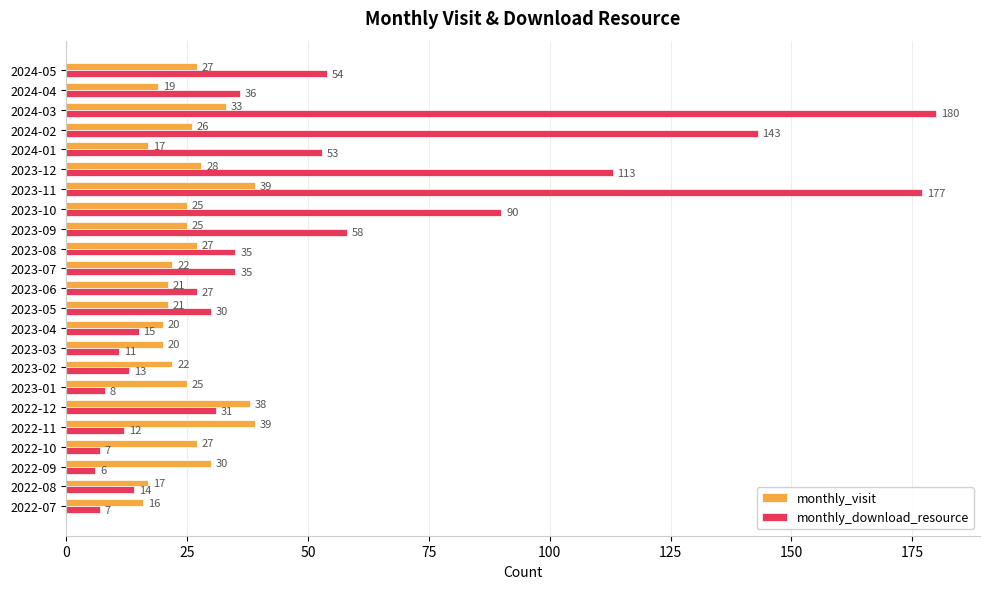

How many data points in monthly_visit are less than 25?

10